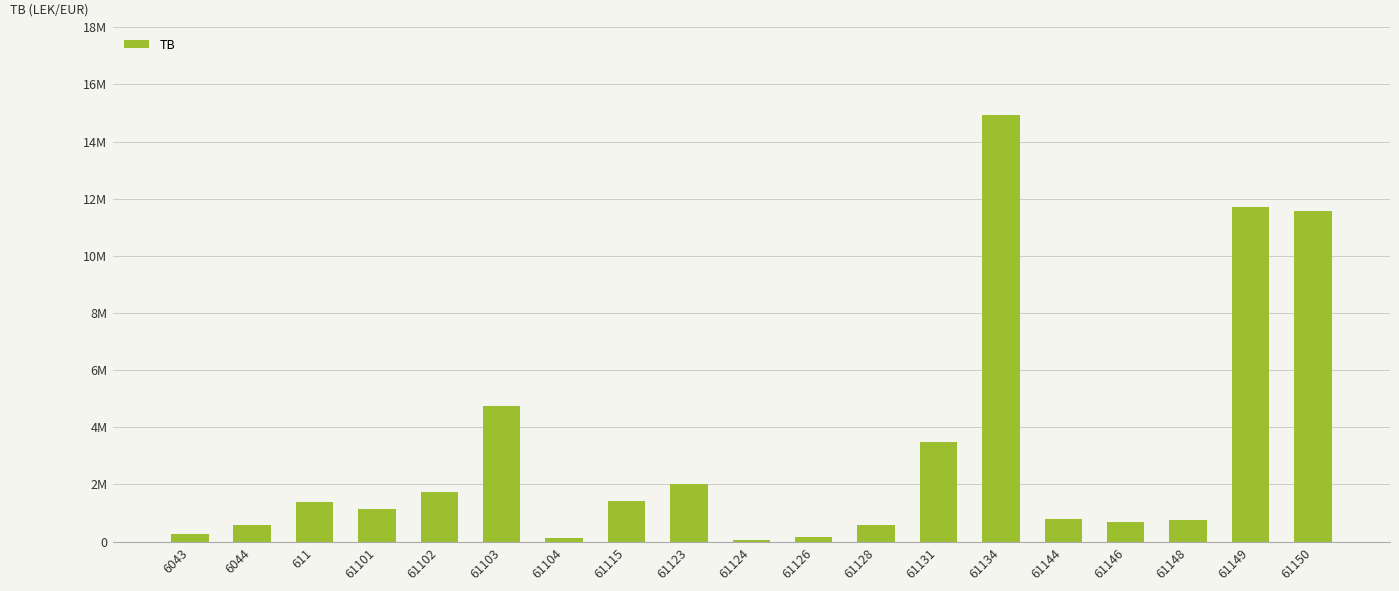

Are the bars horizontal?

No